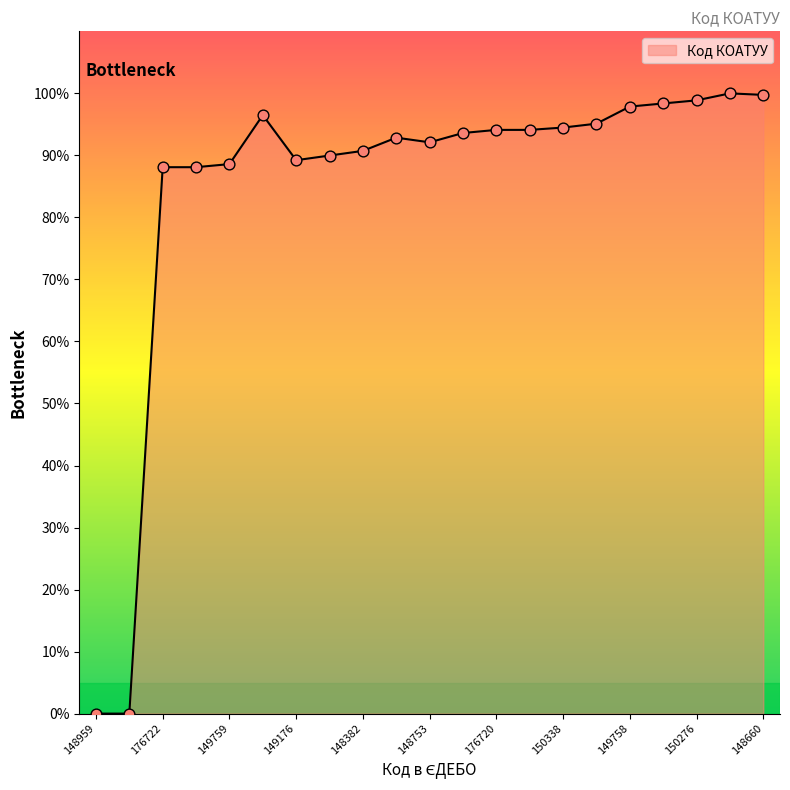

What is the difference between the maximum and minimum values?

100.0